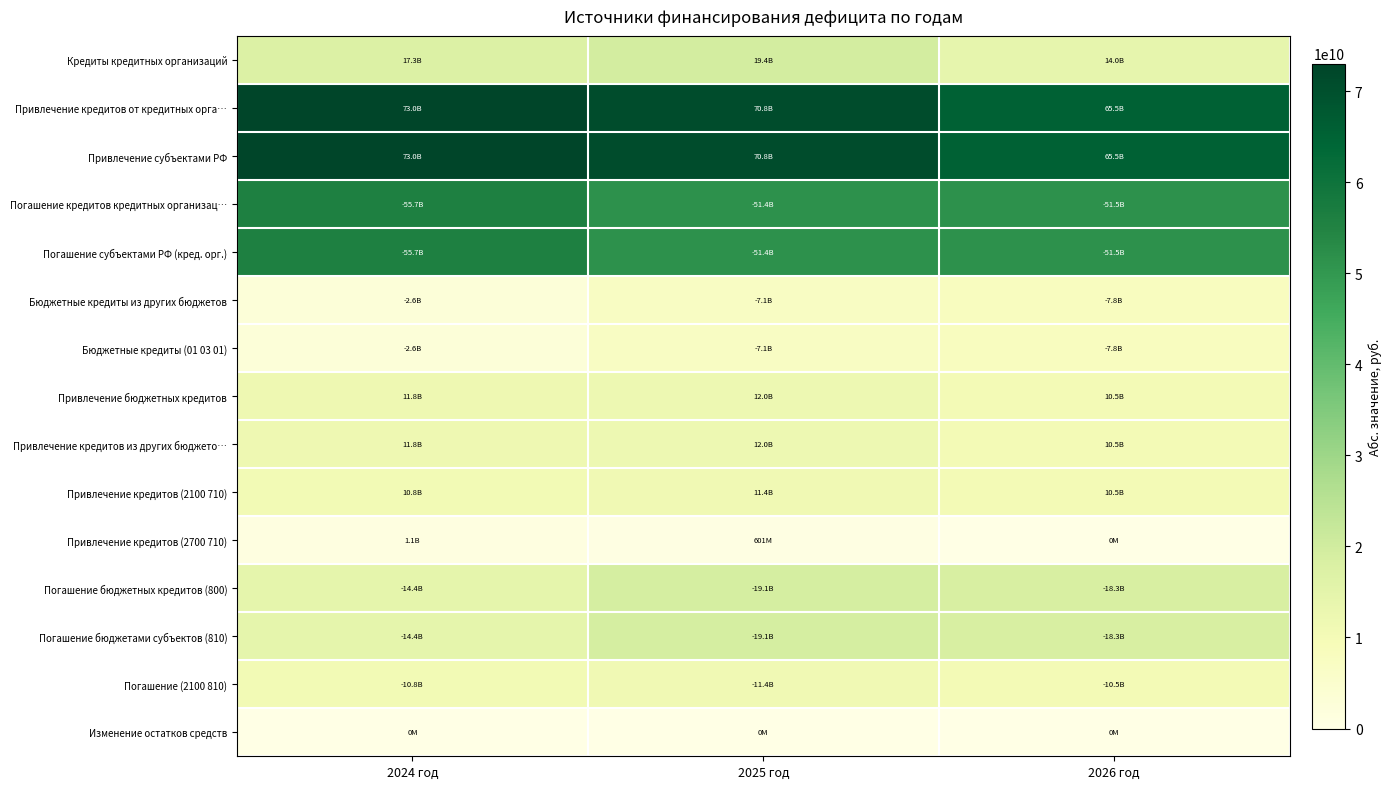

Which has a higher value, 2024 год or 2025 год?

2025 год